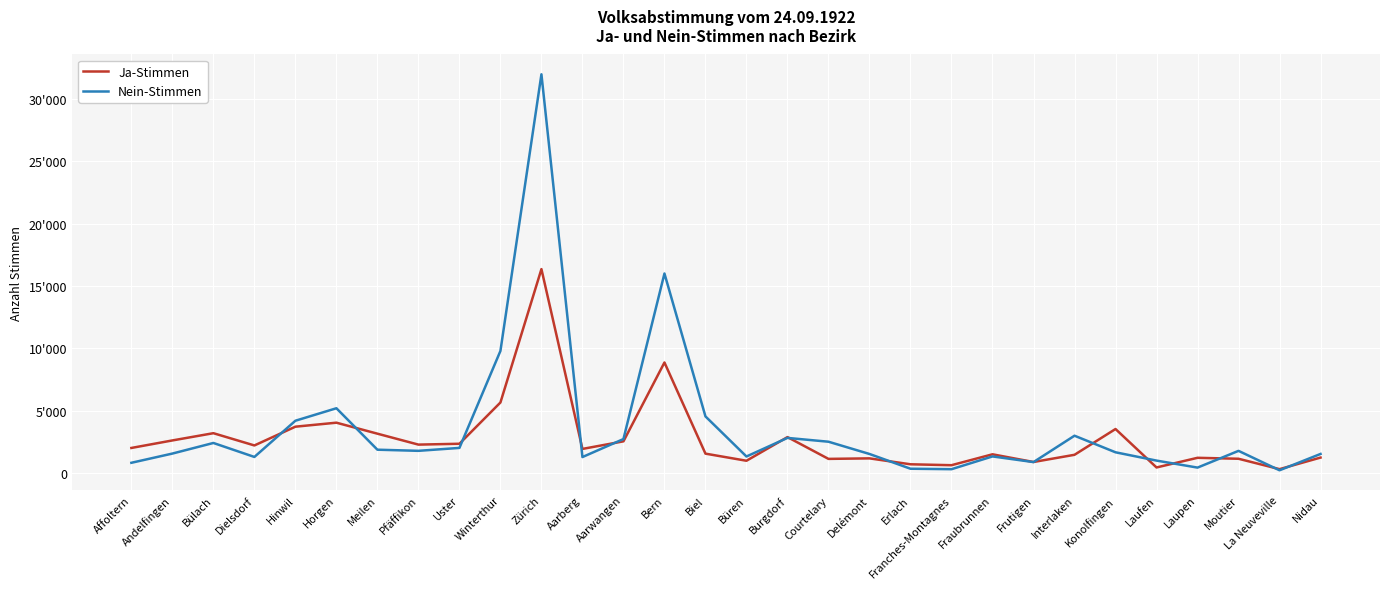

Is this an area chart (filled region under the line)?

No